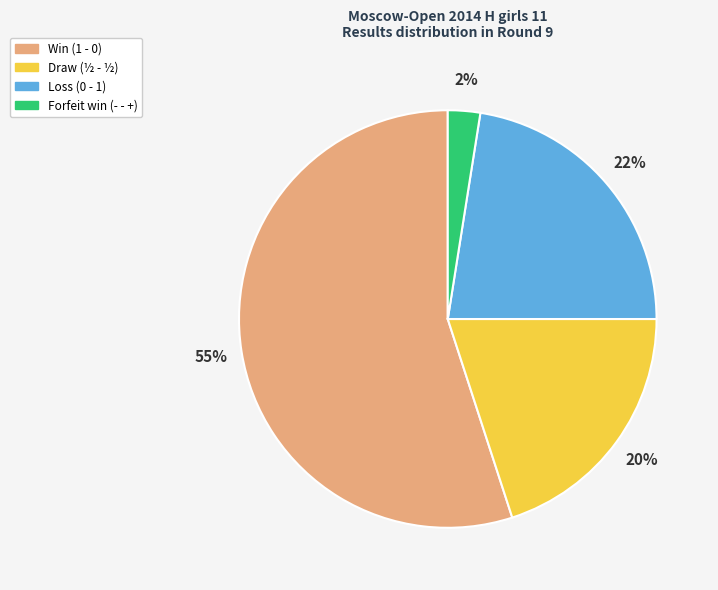

To the nearest percent, what is the average slice percentage?

25%